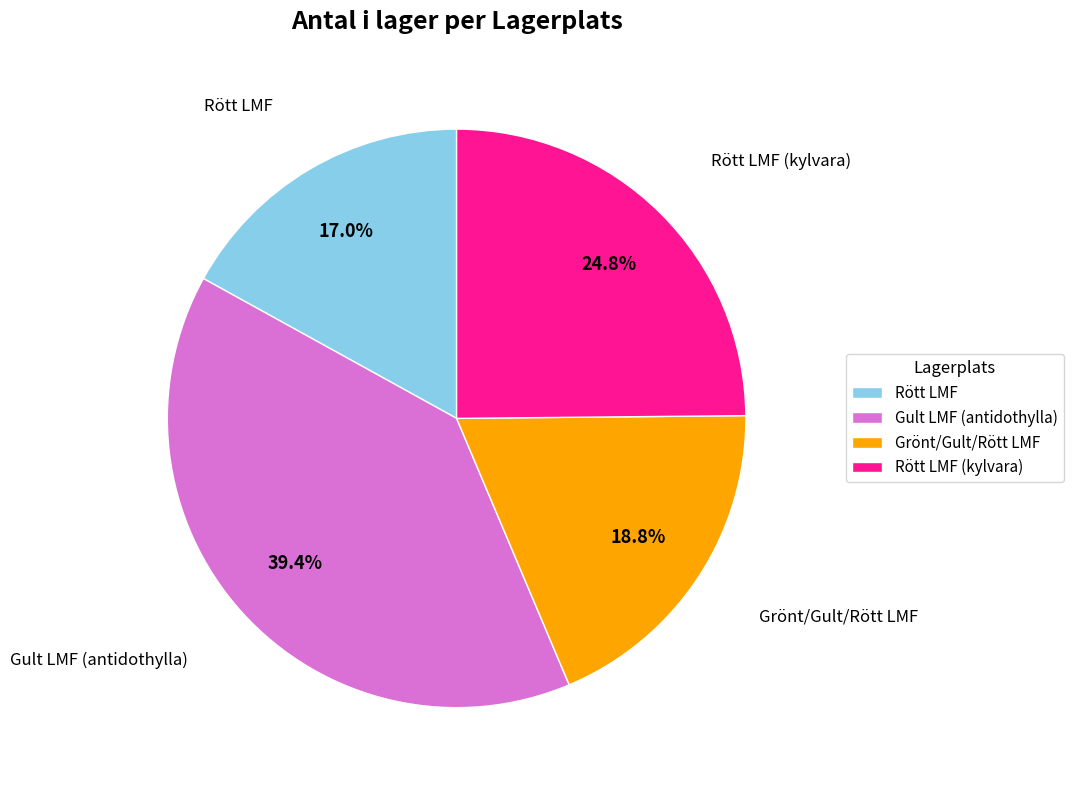

What is the ratio of the value at Rött LMF to the value at Gult LMF (antidothylla)?

0.4